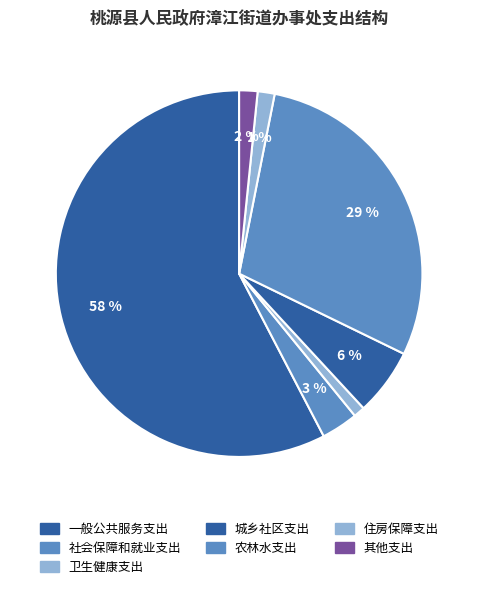

To the nearest percent, what percentage of the pie is 农林水支出?

29%